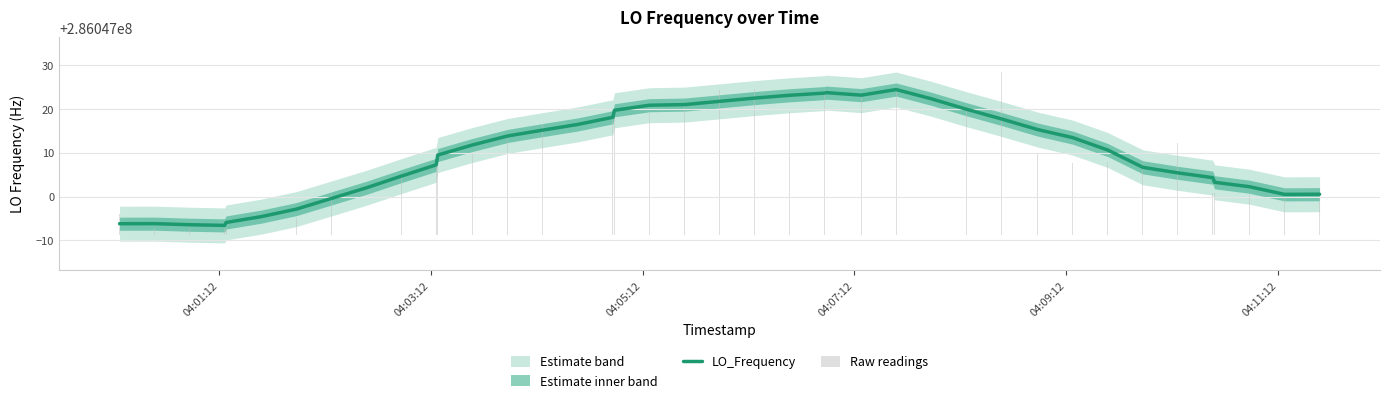

Which series has the widest spread of values?

Raw readings